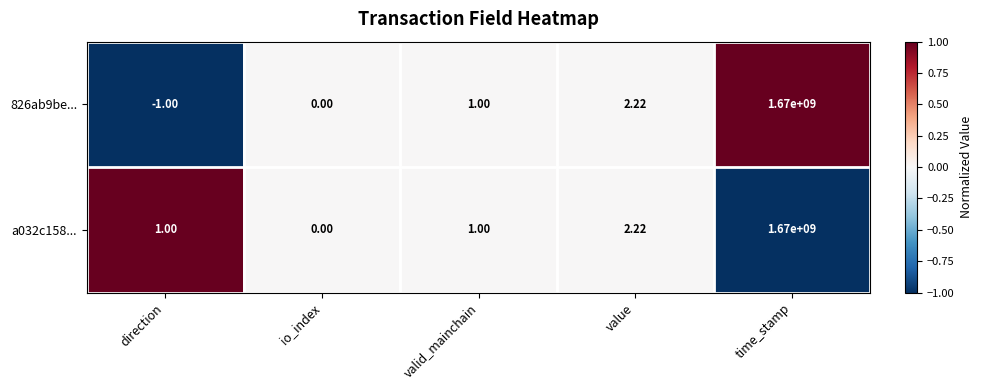

Which category has the highest value across all series?

time_stamp